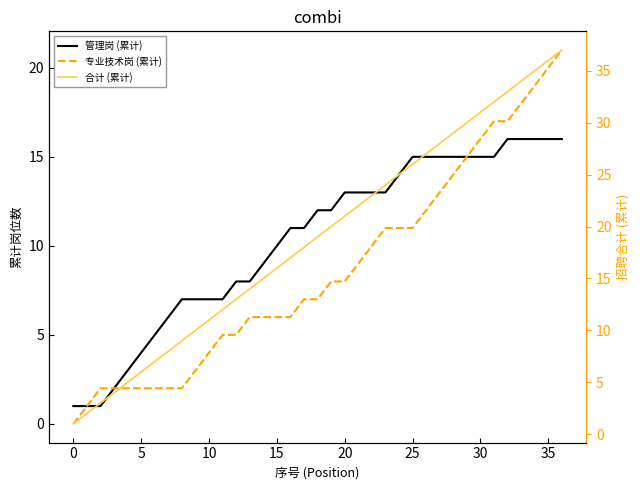

True or false: 专业技术岗 (累计) and 管理岗 (累计) cross at least once.

False